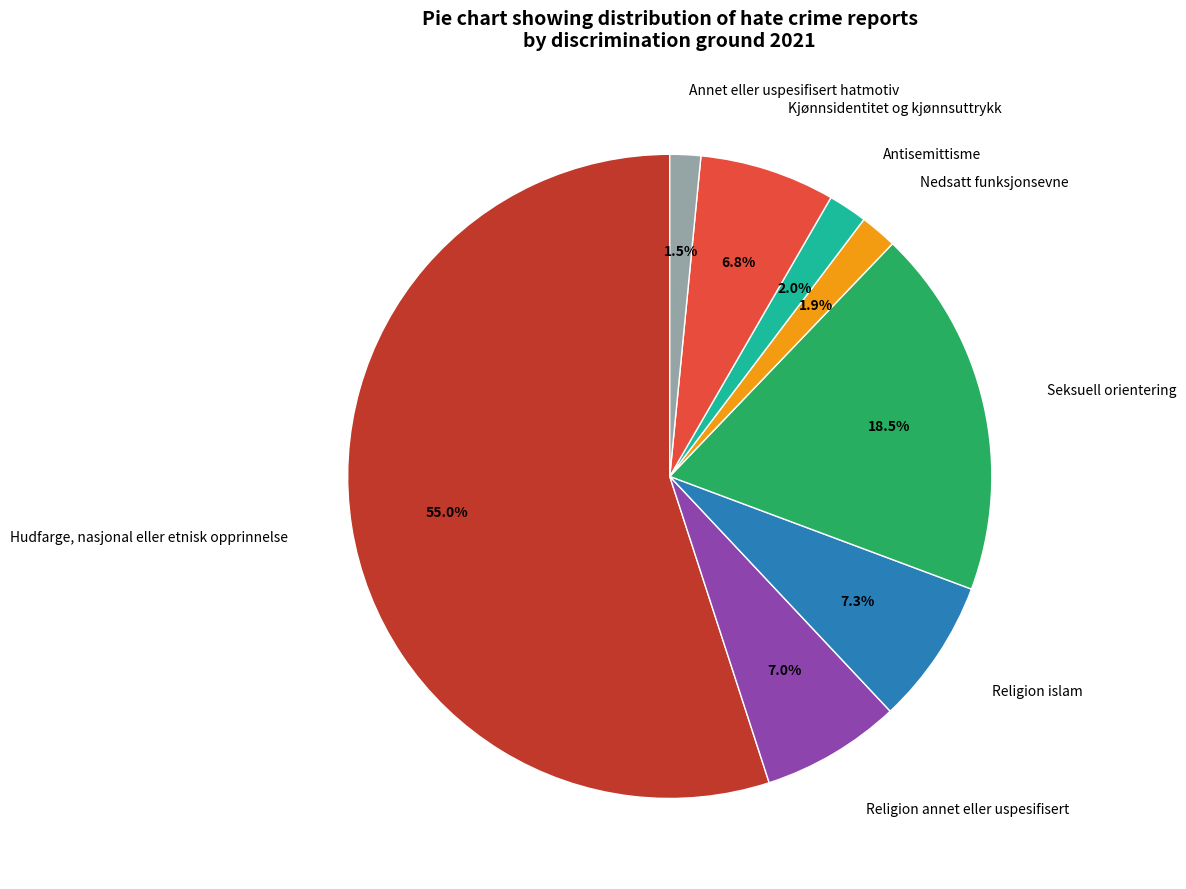

Do Antisemittisme and Seksuell orientering together represent more than half of the pie?

No